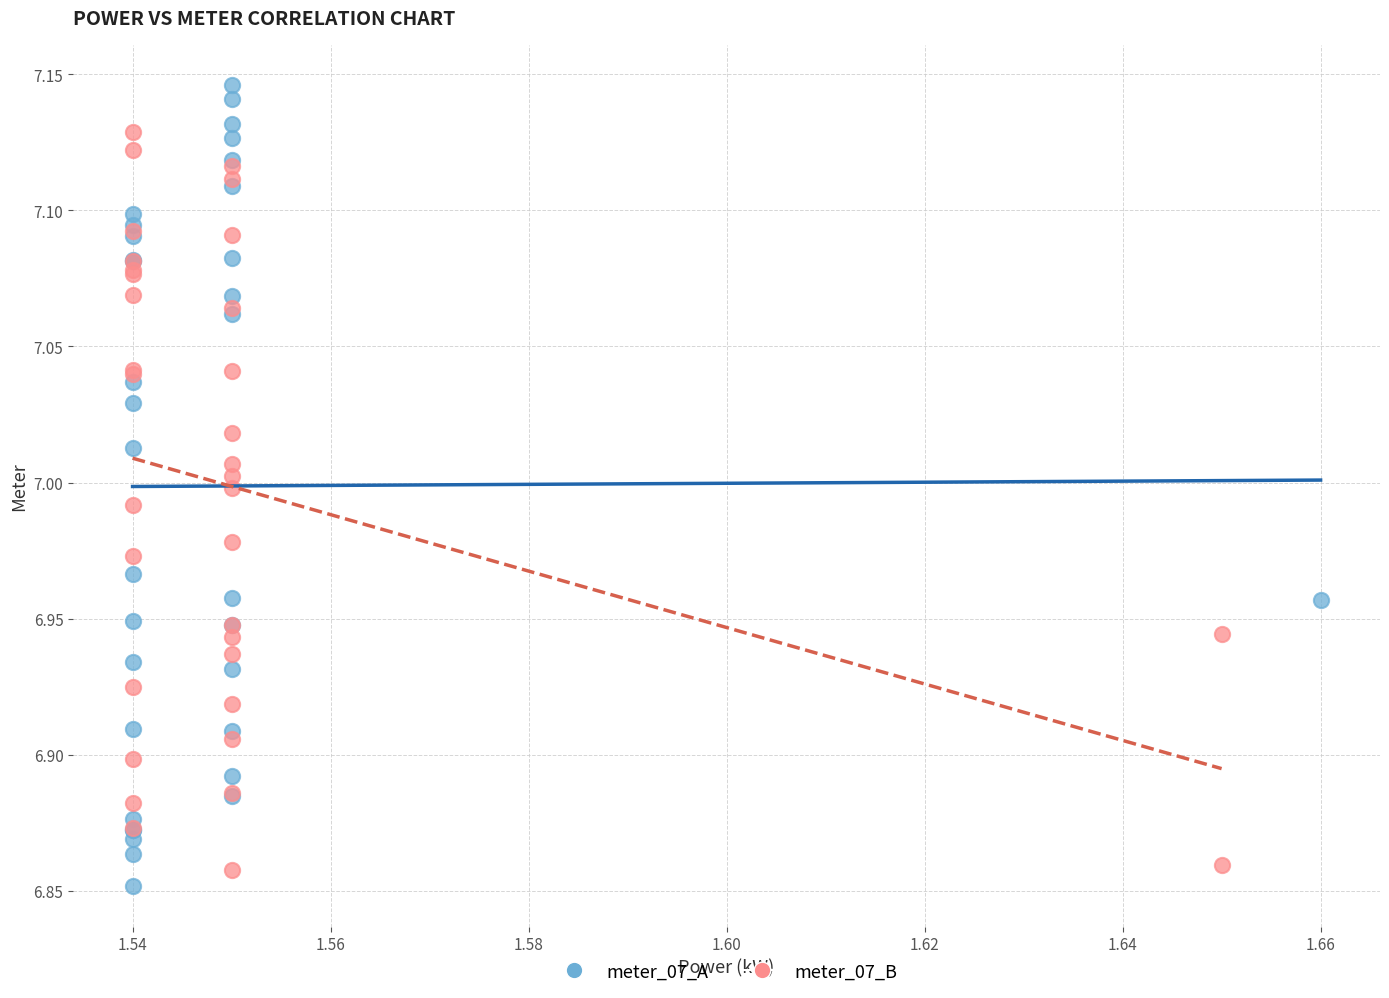

Which series contains the highest Y value?

meter_07_A